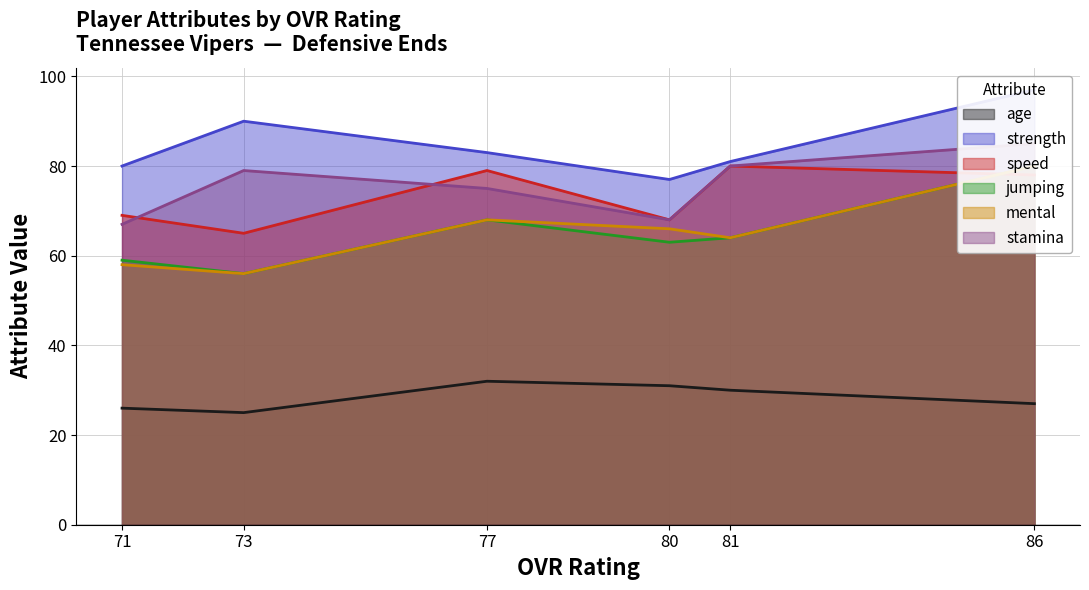

True or false: stamina and mental cross at least once.

False